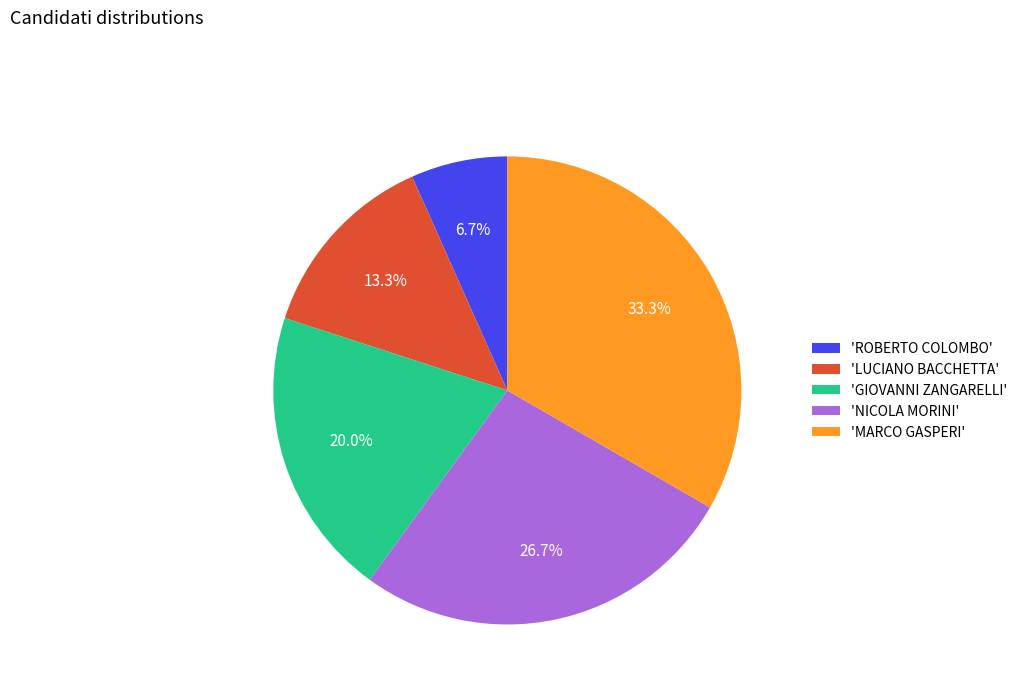

What is the largest slice in the pie chart?

'MARCO GASPERI'